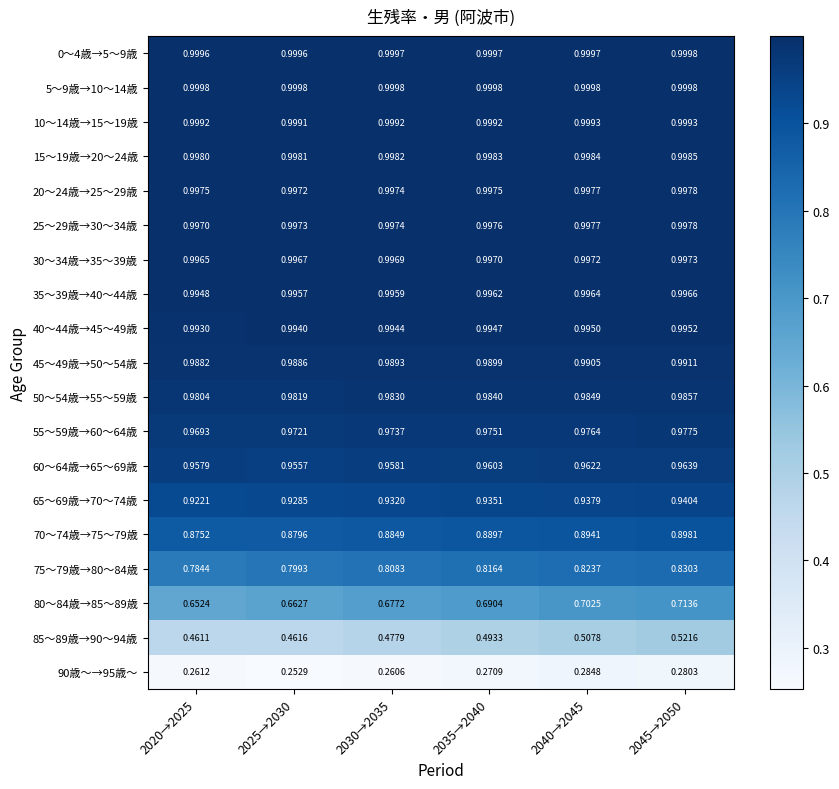

Rank the series at 2030→2035 from lowest to highest value.

90歳～→95歳～, 85～89歳→90～94歳, 80～84歳→85～89歳, 75～79歳→80～84歳, 70～74歳→75～79歳, 65～69歳→70～74歳, 60～64歳→65～69歳, 55～59歳→60～64歳, 50～54歳→55～59歳, 45～49歳→50～54歳, 40～44歳→45～49歳, 35～39歳→40～44歳, 30～34歳→35～39歳, 20～24歳→25～29歳, 25～29歳→30～34歳, 15～19歳→20～24歳, 10～14歳→15～19歳, 0～4歳→5～9歳, 5～9歳→10～14歳